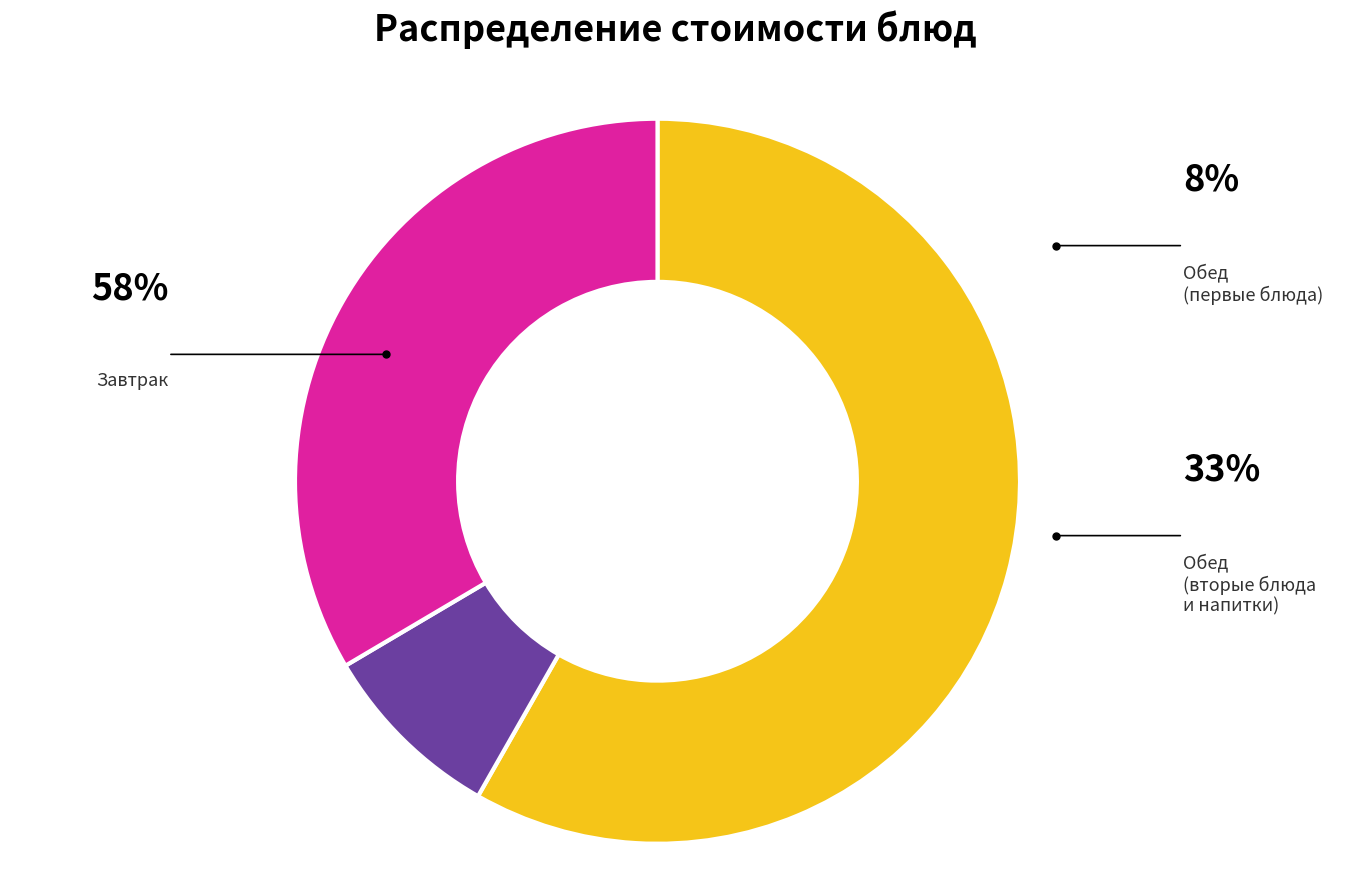

Is there a majority slice in this chart?

Yes